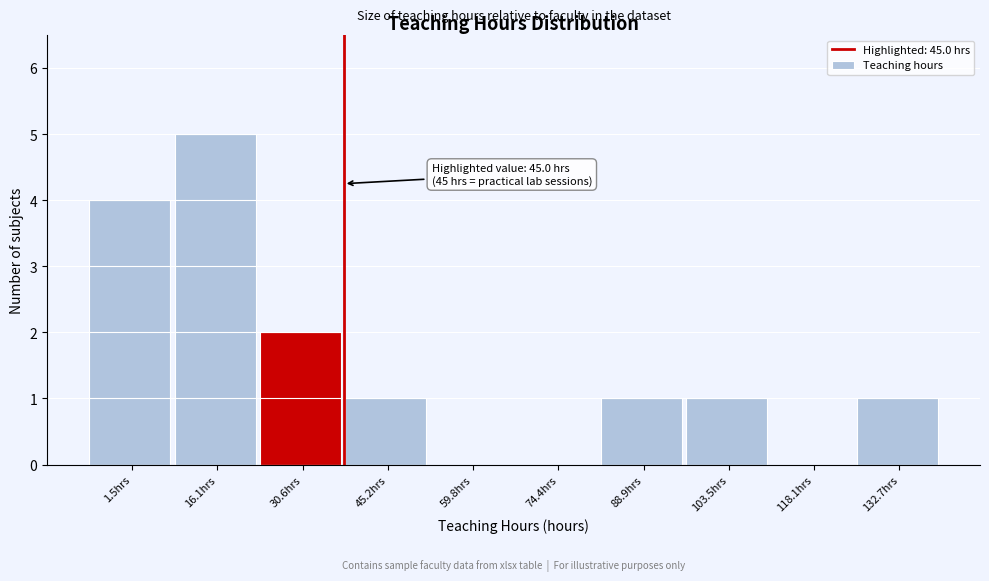

Reading right to left, transcribe all the data shown in this chart.

132.7hrs=1	118.1hrs=0	103.5hrs=1	88.9hrs=1	74.4hrs=0	59.8hrs=0	45.2hrs=1	30.6hrs=2	16.1hrs=5	1.5hrs=4